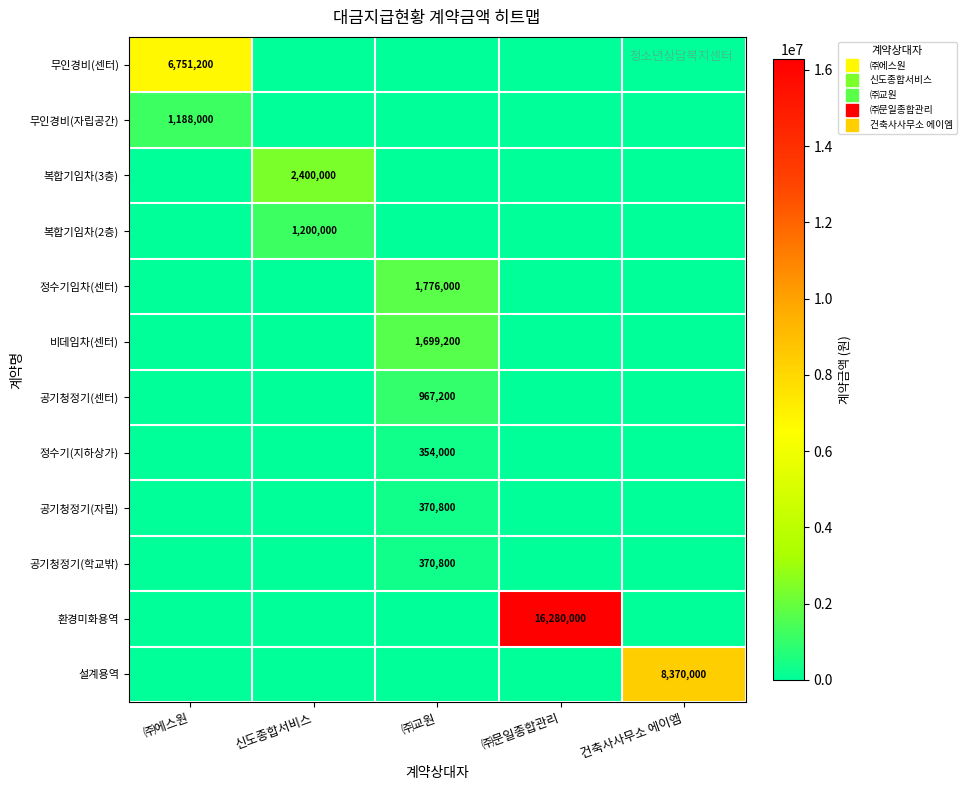

What is the spread (max minus min) of values at 신도종합서비스?

2400000